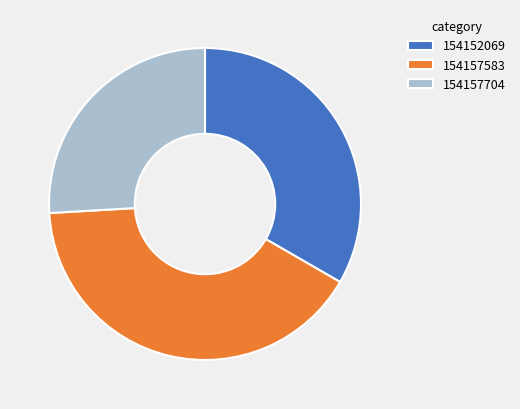

Count the number of slices in the pie.

3